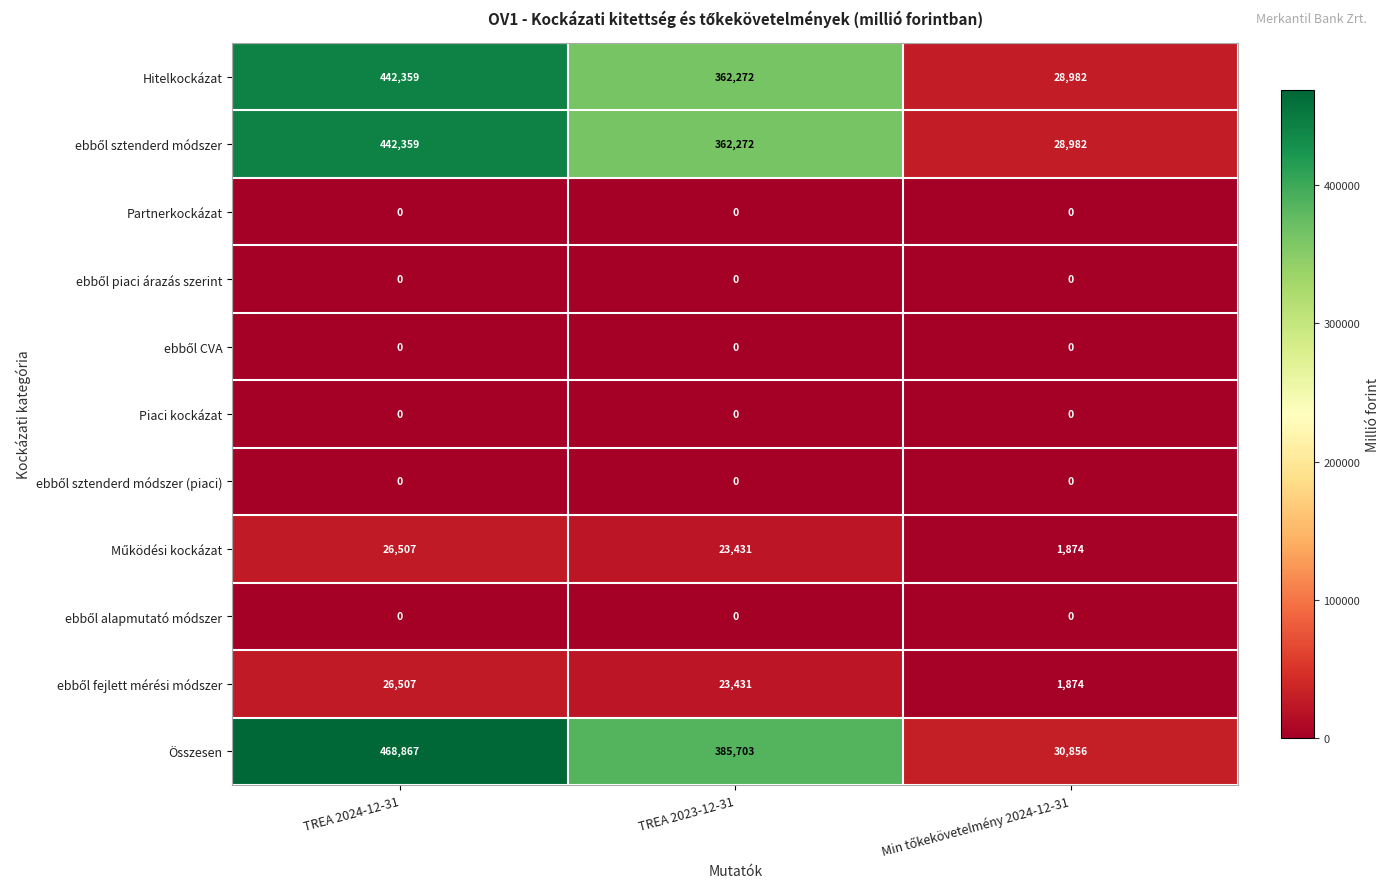

At how many categories does at least one series exceed 418803?

1